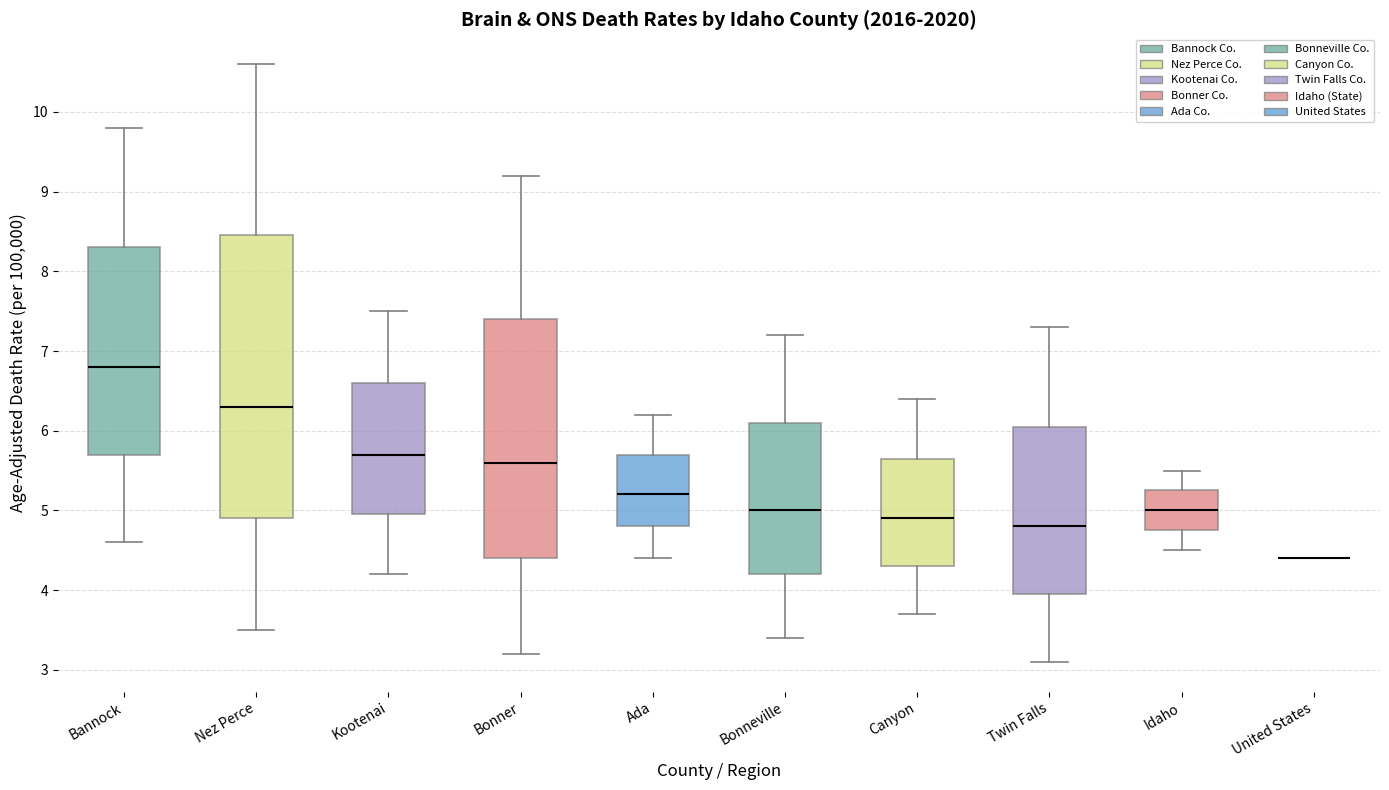

Reading left to right, read every box against the y-axis: the position of its median line, the range the box covers, and the ends of its whiskers. The values are not printed on the chart, so give them approximately, as read against the axis.

Bannock: median 6.8, box 5.7 to 8.3, whiskers 4.6 to 9.8
Nez Perce: median 6.3, box 4.9 to 8.5, whiskers 3.5 to 10.6
Kootenai: median 5.7, box 5.0 to 6.6, whiskers 4.2 to 7.5
Bonner: median 5.6, box 4.4 to 7.4, whiskers 3.2 to 9.2
Ada: median 5.2, box 4.8 to 5.7, whiskers 4.4 to 6.2
Bonneville: median 5.0, box 4.2 to 6.1, whiskers 3.4 to 7.2
Canyon: median 4.9, box 4.3 to 5.7, whiskers 3.7 to 6.4
Twin Falls: median 4.8, box 4.0 to 6.1, whiskers 3.1 to 7.3
Idaho: median 5.0, box 4.8 to 5.3, whiskers 4.5 to 5.5
United States: box collapsed to a line at 4.4, whiskers 4.4 to 4.4